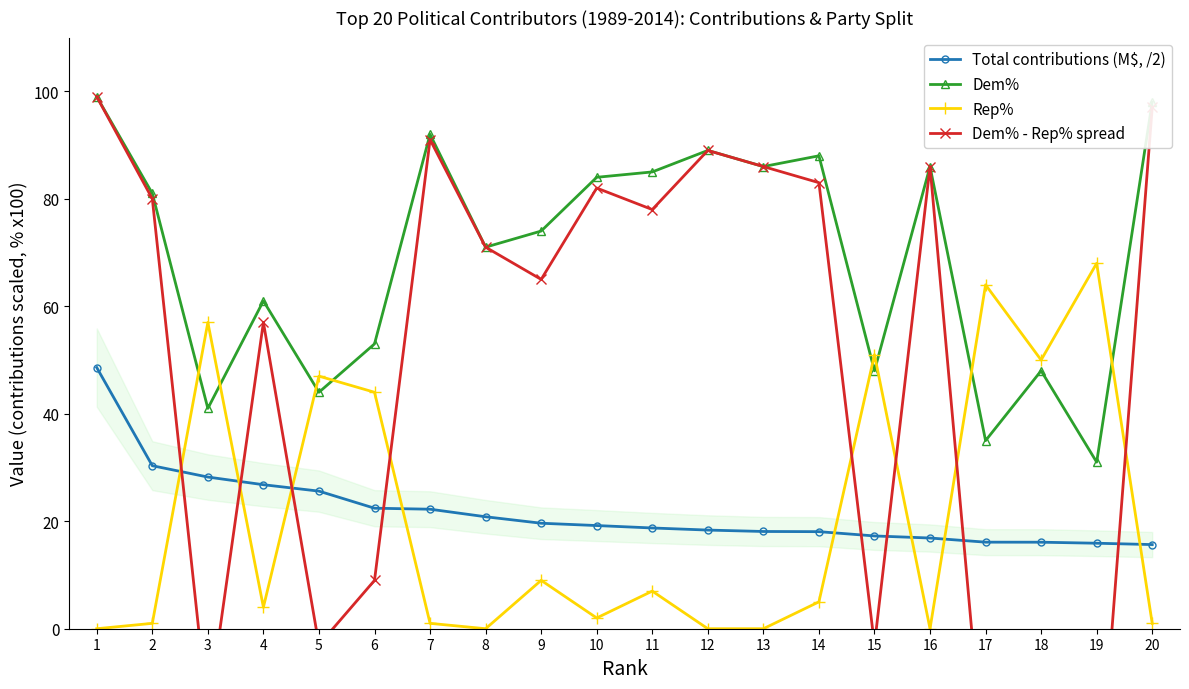

At which category does Dem% reach its first local valley?

3